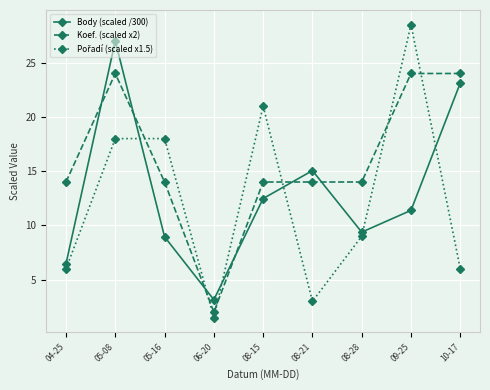

How many data points in Body (scaled /300) are less than 11?

4